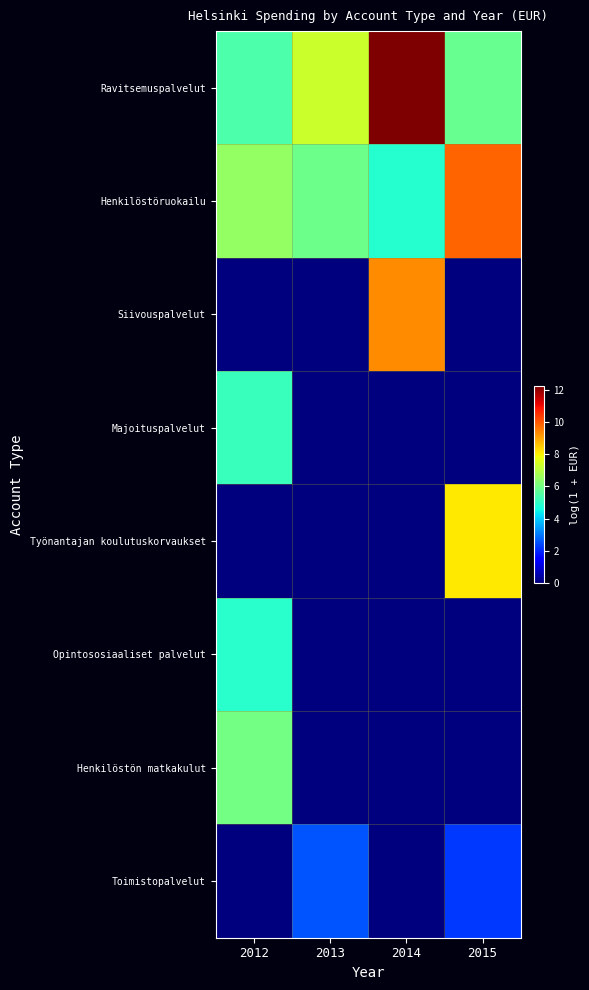

Between 2013 and 2015, which series saw the biggest shift?

Työnantajan koulutuskorvaukset